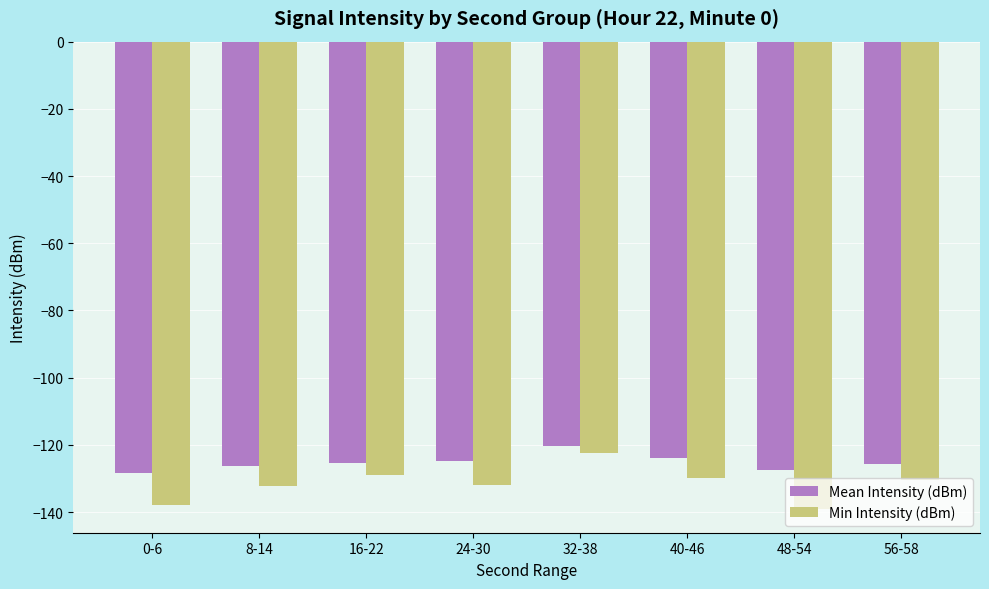

Which category has the lowest value across all series?

48-54